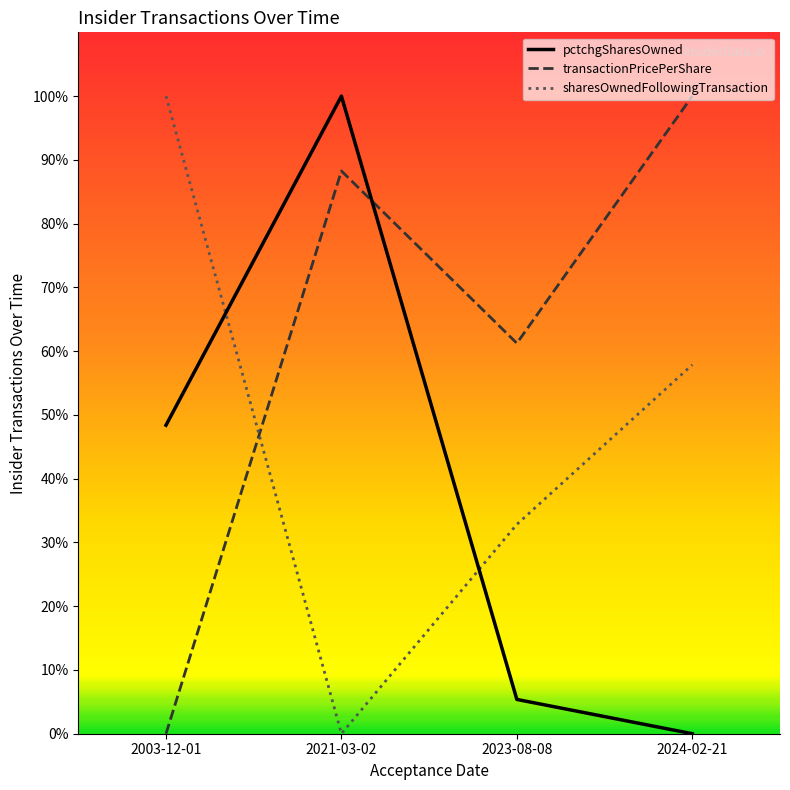

How many positive values does the pctchgSharesOwned series have?

3